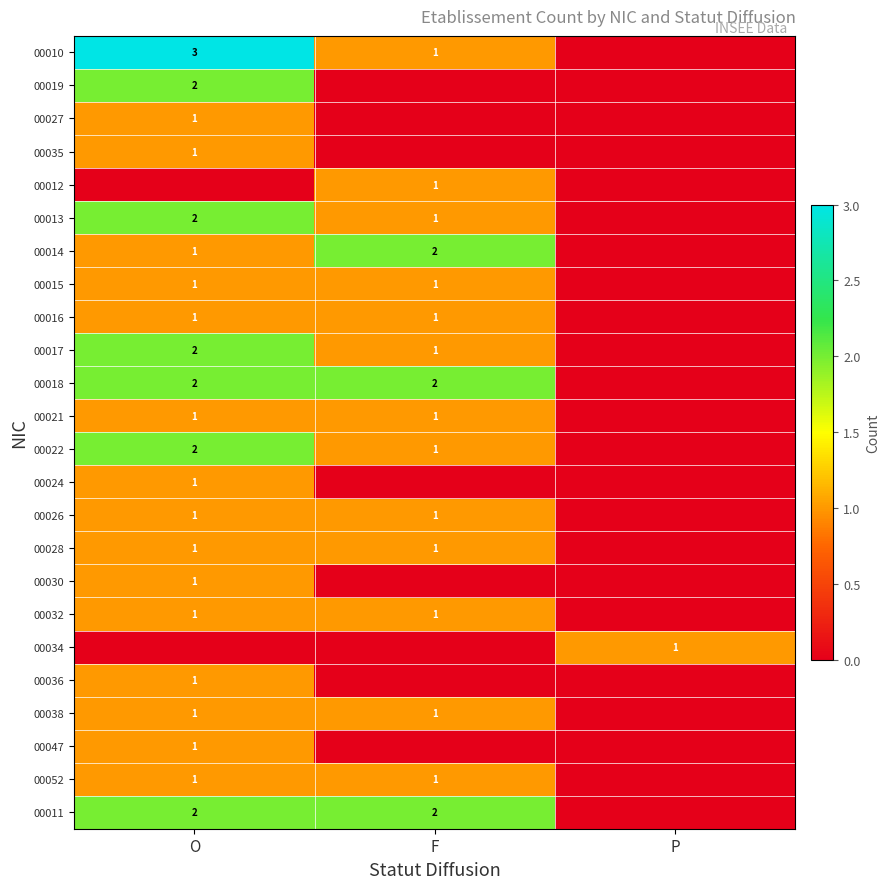

Which category has the highest value across all series?

O